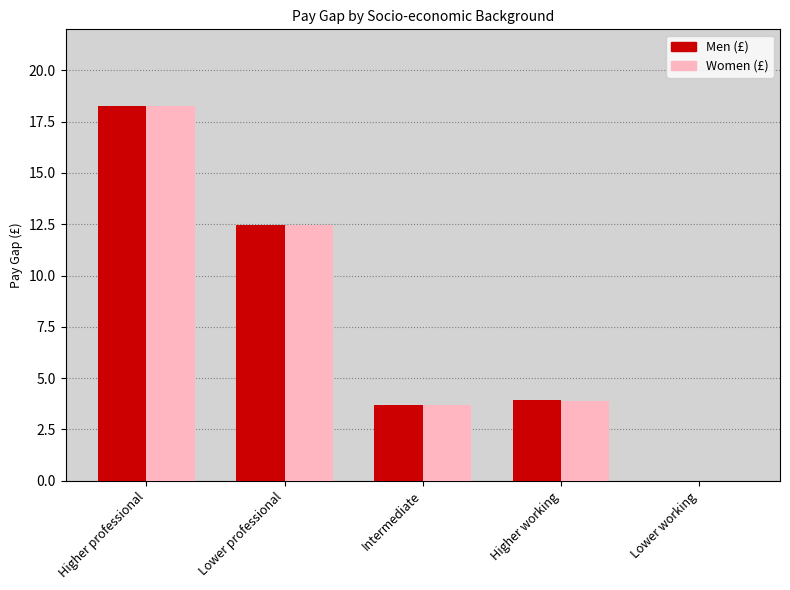

At which label does Women (£) first exceed 3?

Higher professional